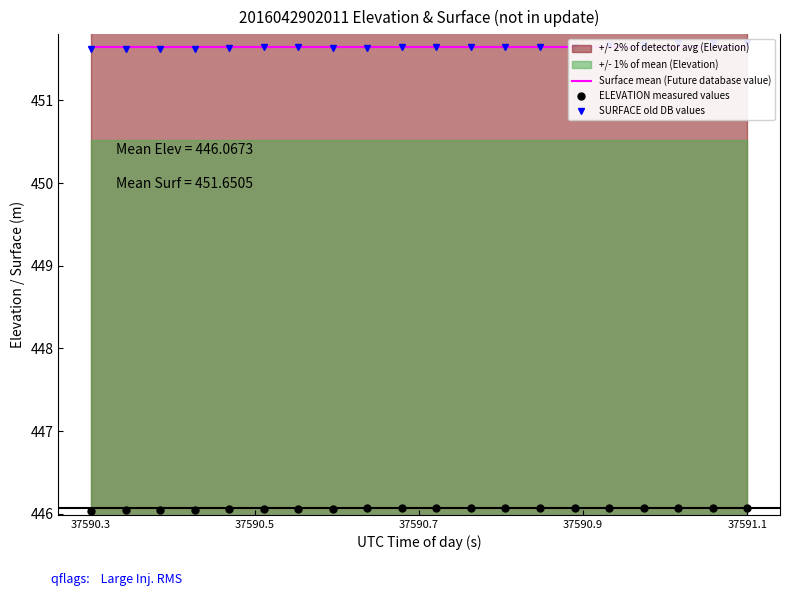

What is the highest value of the ELEVATION measured values series?

446.1